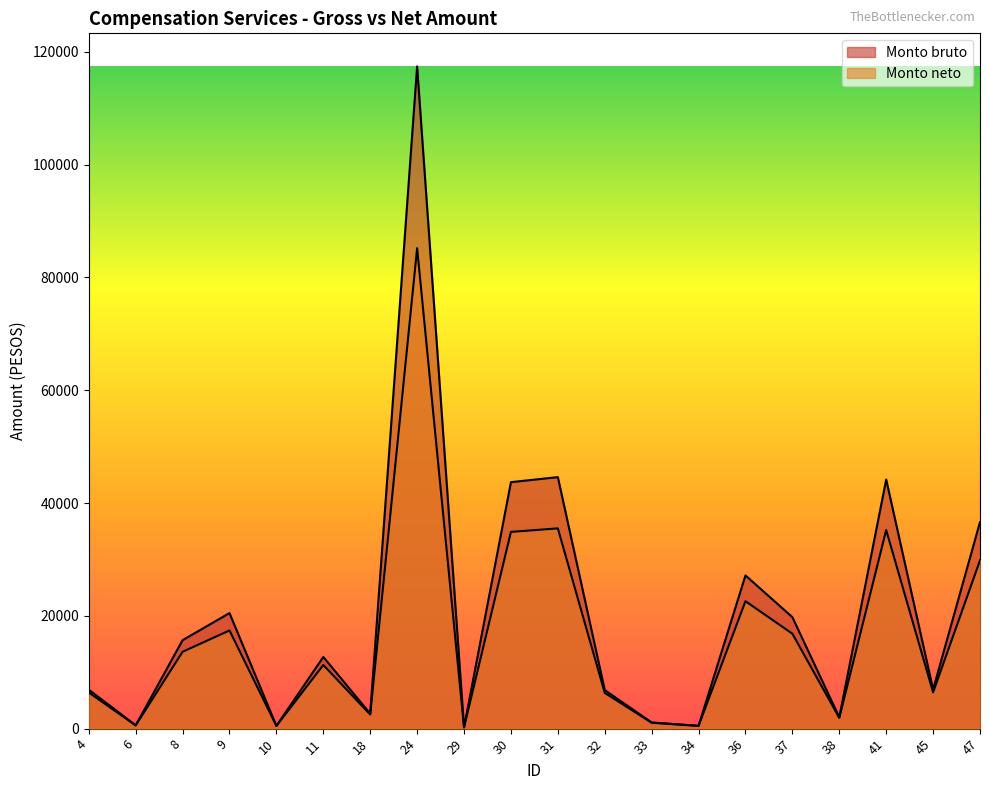

Which category has the lowest value across all series?

29